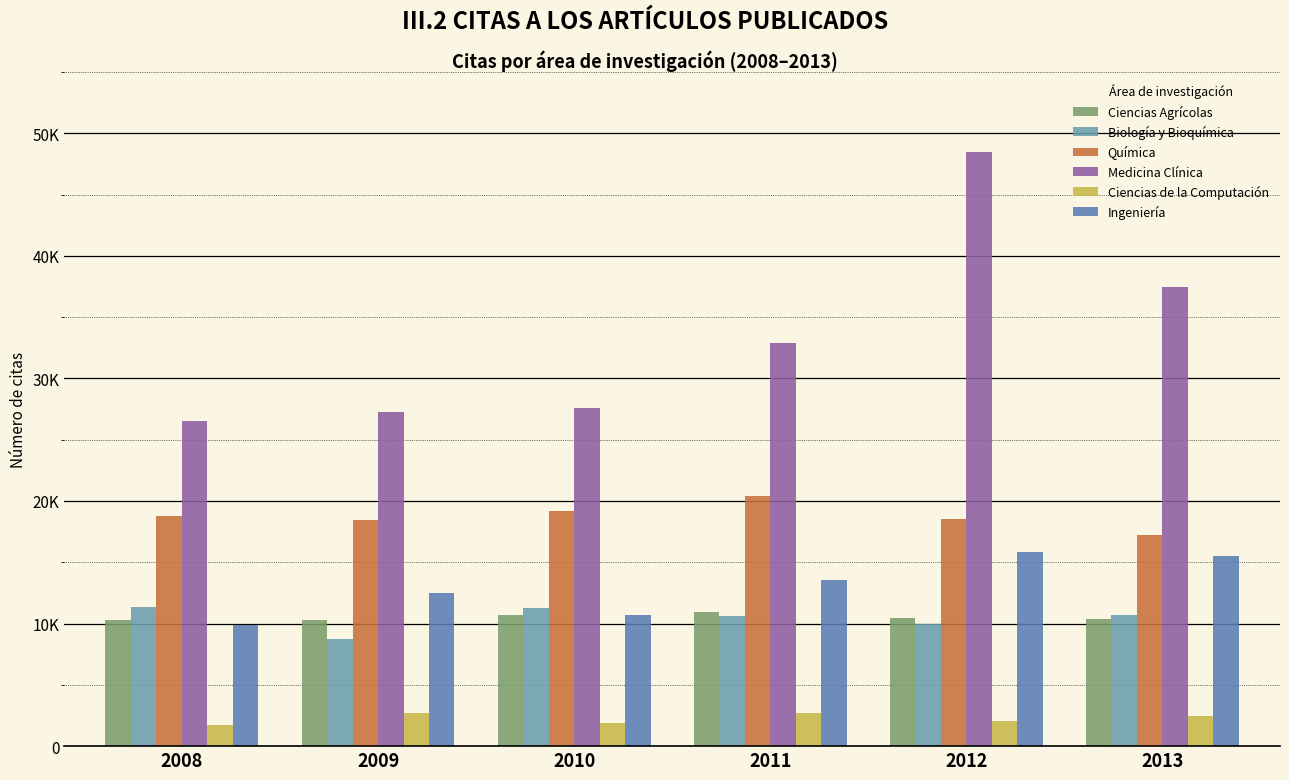

Reading right to left, extract all data points from this chart.

Ciencias Agrícolas: 2013=10392	2012=10484	2011=10934	2010=10679	2009=10278	2008=10267
Biología y Bioquímica: 2013=10709	2012=9962	2011=10643	2010=11247	2009=8768	2008=11375
Química: 2013=17253	2012=18521	2011=20417	2010=19189	2009=18419	2008=18761
Medicina Clínica: 2013=37445	2012=48443	2011=32895	2010=27586	2009=27256	2008=26492
Ciencias de la Computación: 2013=2455	2012=2015	2011=2683	2010=1858	2009=2688	2008=1749
Ingeniería: 2013=15482	2012=15853	2011=13580	2010=10684	2009=12490	2008=9845